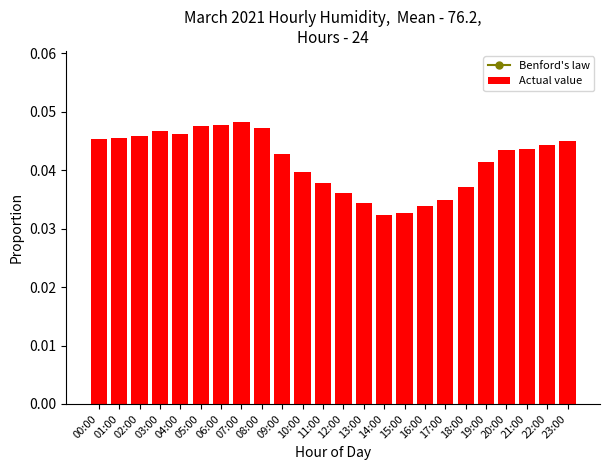

Rank the series by their maximum value, from highest to lowest.

Benford's law, Actual value